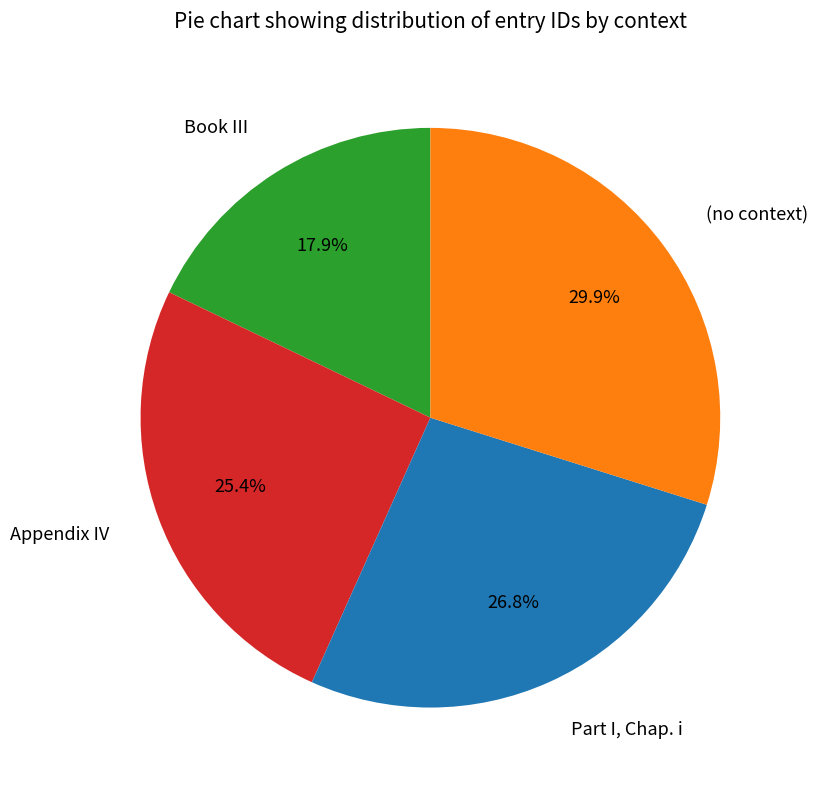

Is there any slice that represents more than half of the pie?

No